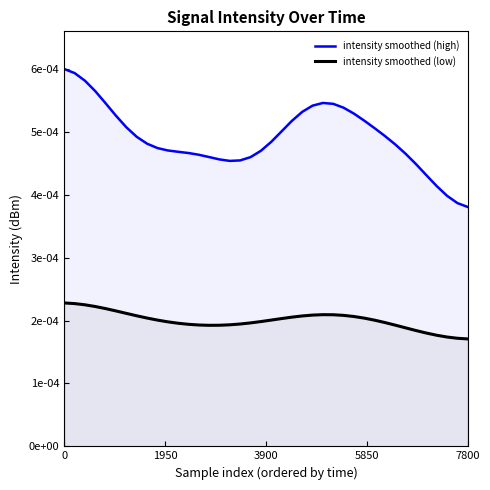

At how many categories does at least one series exceed 0?

40